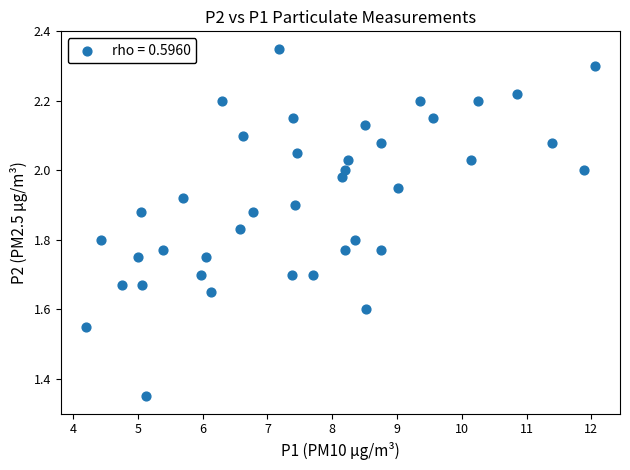

What is the range of Y values (max minus min)?

1.0